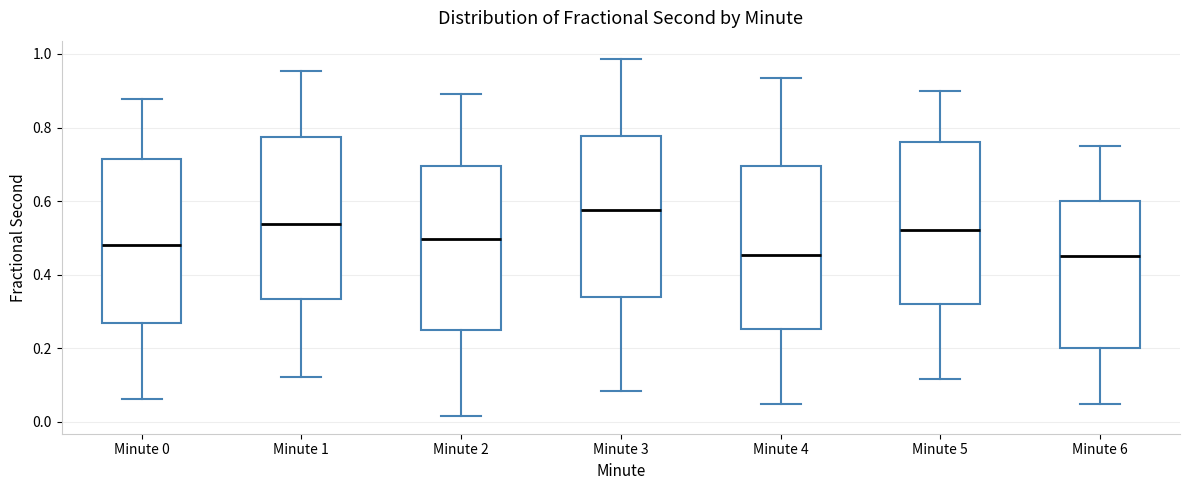

Reading left to right, transcribe this box plot: for each box, give where its median line is, the range the box spans, and where its two whiskers end, as read against the y-axis. The values are not printed on the chart, so give them approximately, as read against the axis.

Minute 0: median 0.48, box 0.26 to 0.72, whiskers 0.06 to 0.88
Minute 1: median 0.54, box 0.34 to 0.78, whiskers 0.12 to 0.96
Minute 2: median 0.50, box 0.24 to 0.70, whiskers 0.02 to 0.90
Minute 3: median 0.58, box 0.34 to 0.78, whiskers 0.08 to 0.98
Minute 4: median 0.46, box 0.26 to 0.70, whiskers 0.04 to 0.94
Minute 5: median 0.52, box 0.32 to 0.76, whiskers 0.12 to 0.90
Minute 6: median 0.46, box 0.20 to 0.60, whiskers 0.06 to 0.76